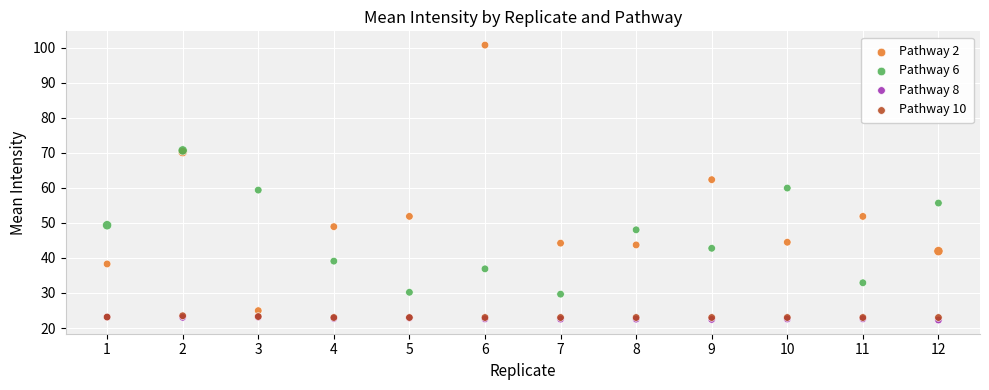

What are all the series names shown in the legend?

Pathway 2, Pathway 6, Pathway 8, Pathway 10